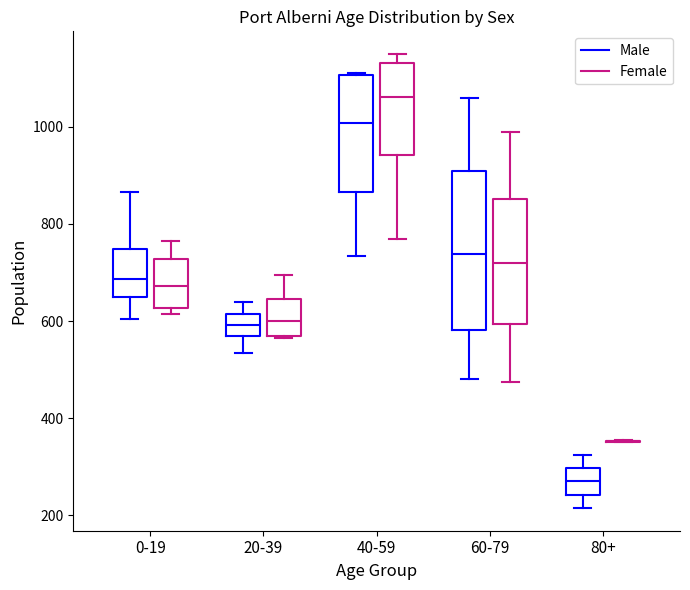

Which box is the tallest, from its lower edge to its upper edge?

60-79 (Male)